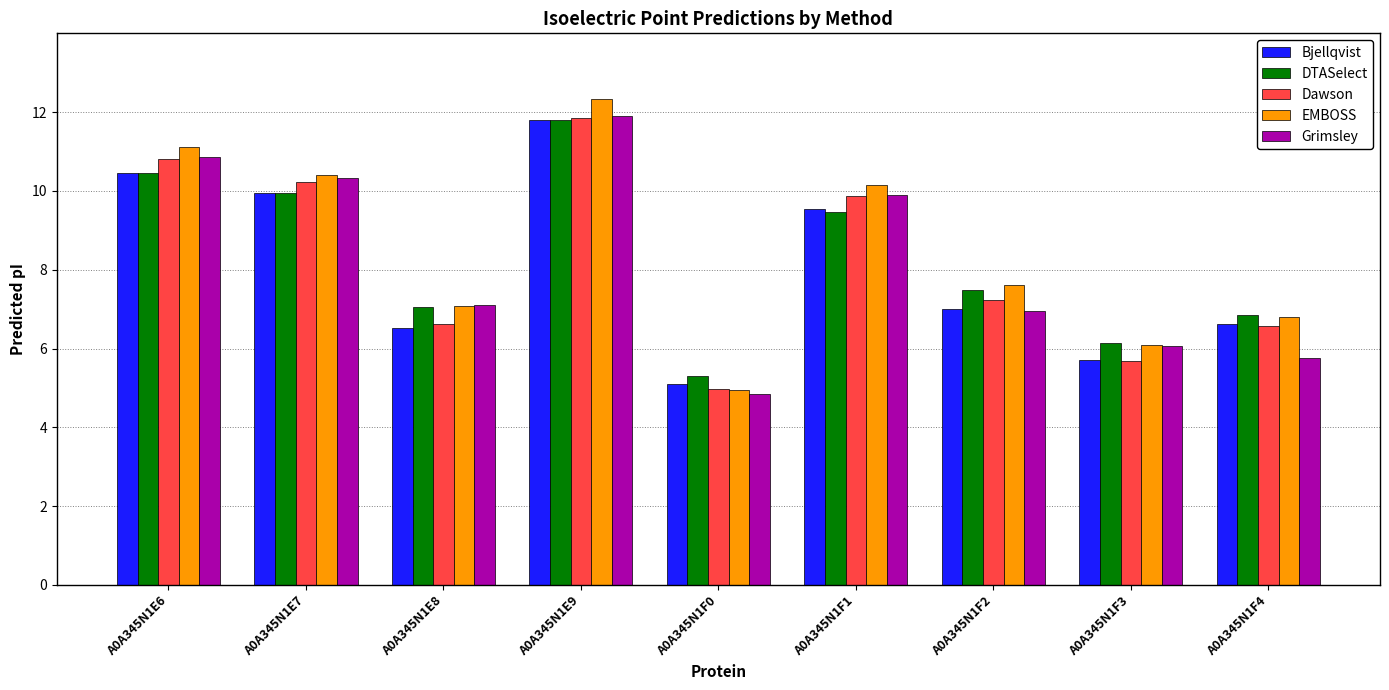

Reading left to right, list all the values displayed in this chart.

Bjellqvist: 10.5	10.0	6.5	11.8	5.1	9.5	7.0	5.7	6.6
DTASelect: 10.5	9.9	7.1	11.8	5.3	9.5	7.5	6.1	6.8
Dawson: 10.8	10.2	6.6	11.9	5.0	9.9	7.2	5.7	6.6
EMBOSS: 11.1	10.4	7.1	12.3	4.9	10.1	7.6	6.1	6.8
Grimsley: 10.9	10.3	7.1	11.9	4.8	9.9	6.9	6.1	5.8